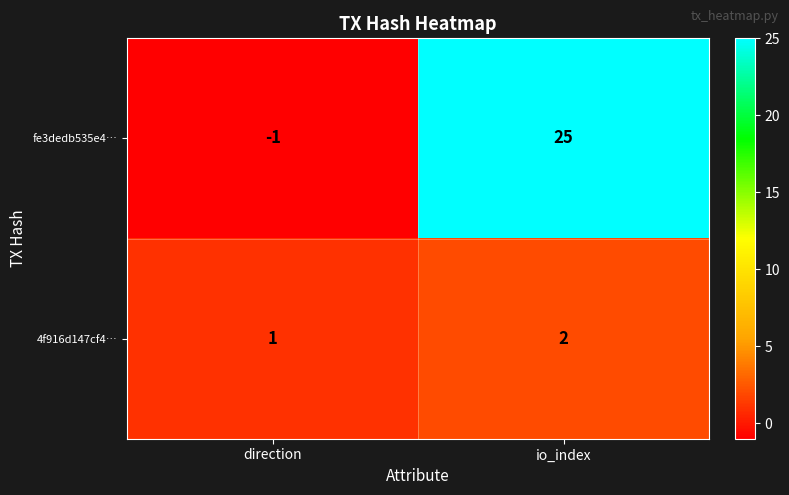

The value of fe3dedb535e4… at direction is -2. True or false?

False